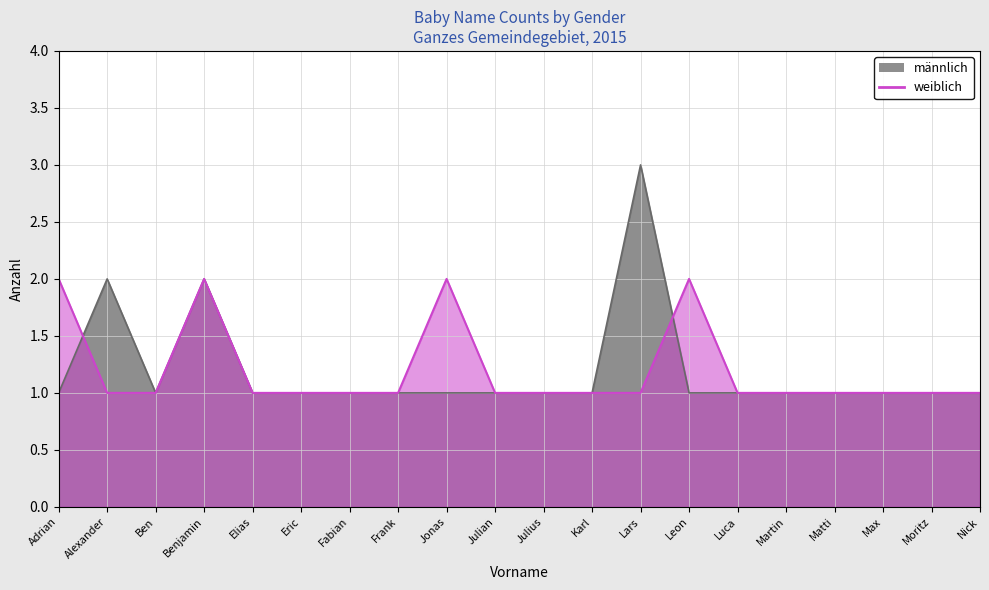

What is the maximum value for weiblich?

2